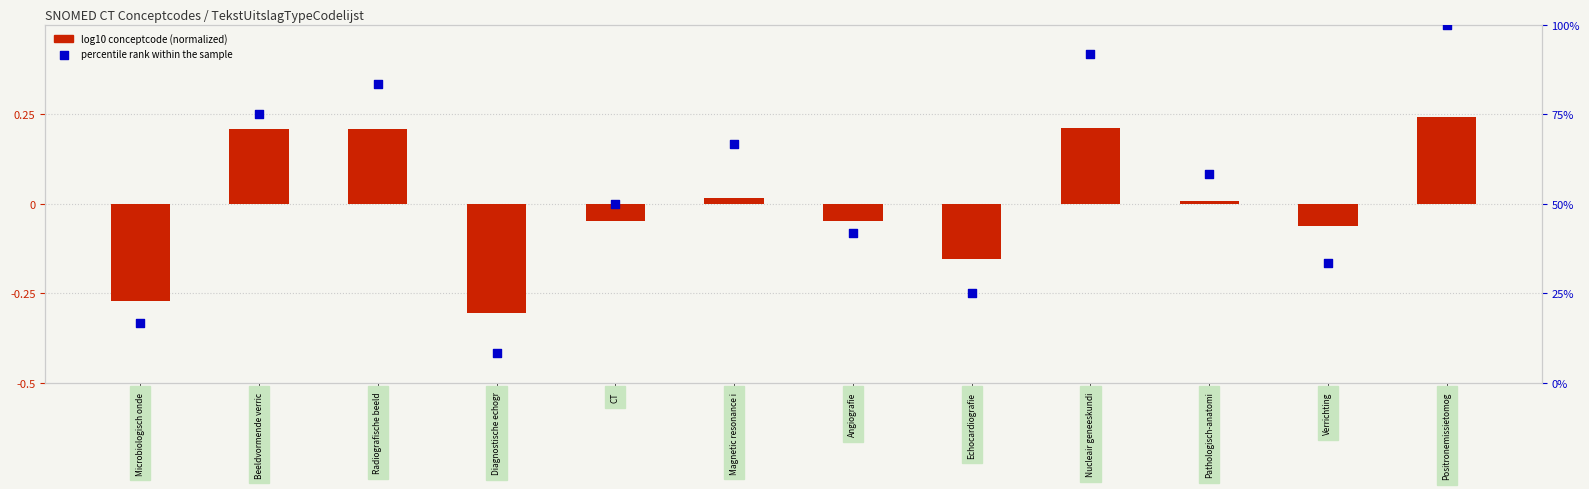

At which category is the sum across all series the highest?

Positronemissietomog